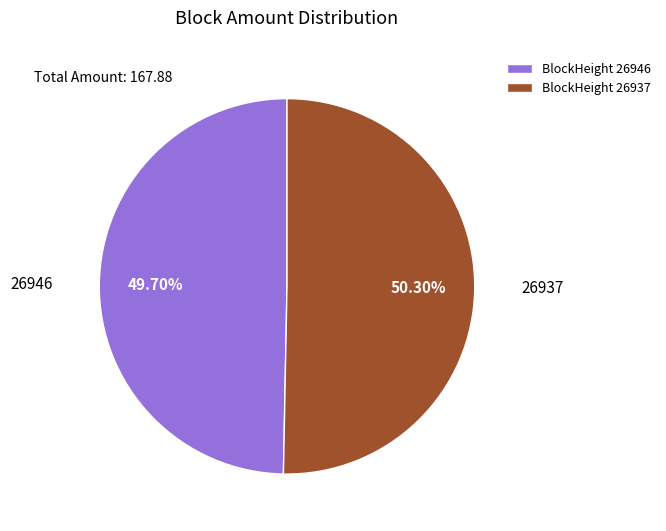

Rank the categories by value from highest to lowest.

BlockHeight 26937, BlockHeight 26946